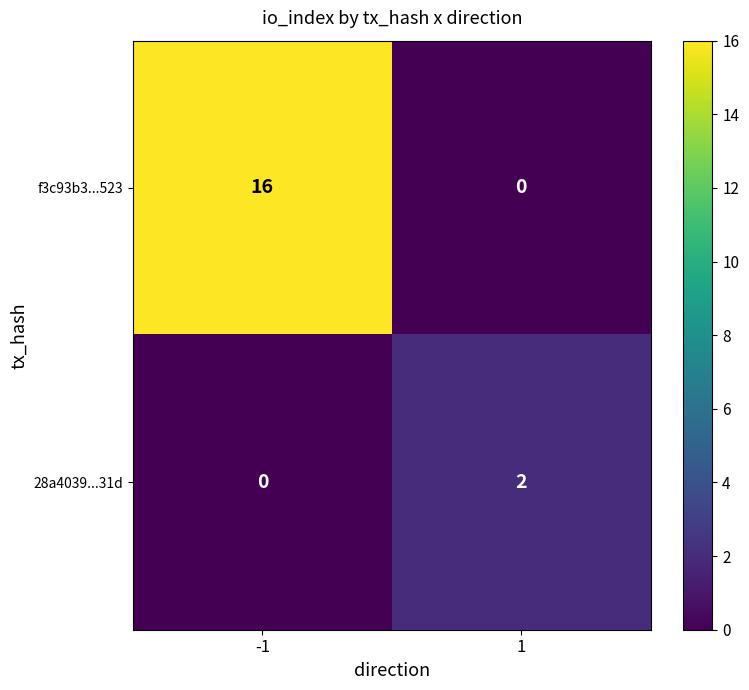

What is the sum of all f3c93b3...523 values?

16